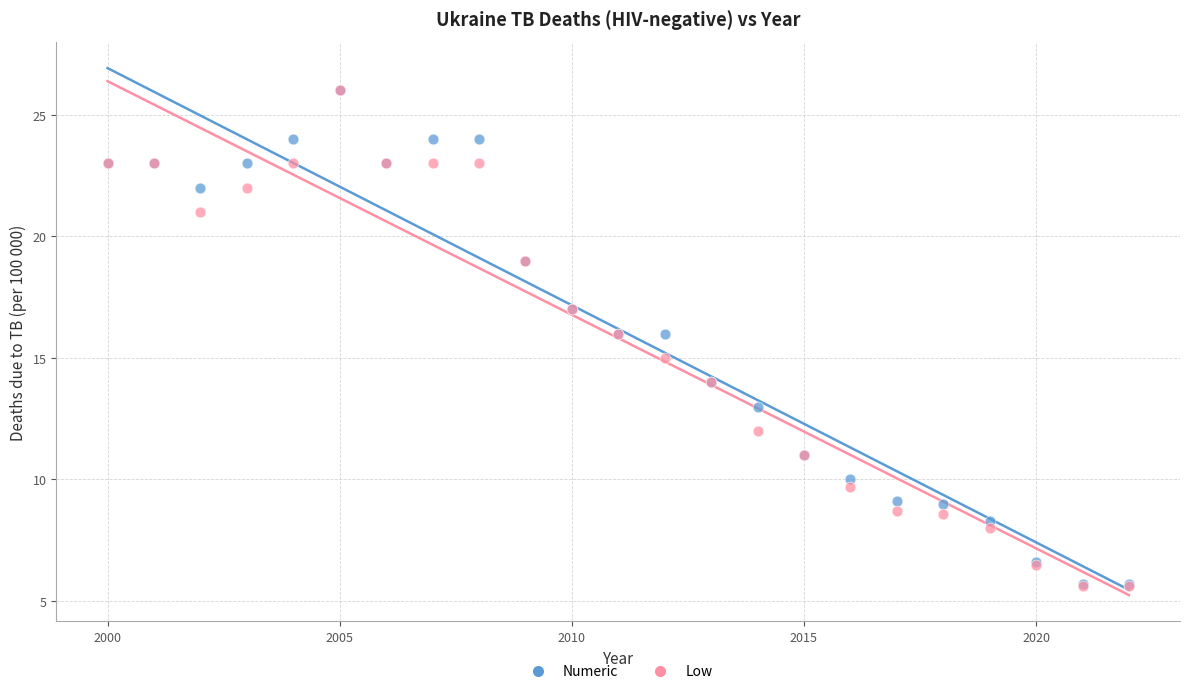

What are all the series names shown in the legend?

Numeric, Low